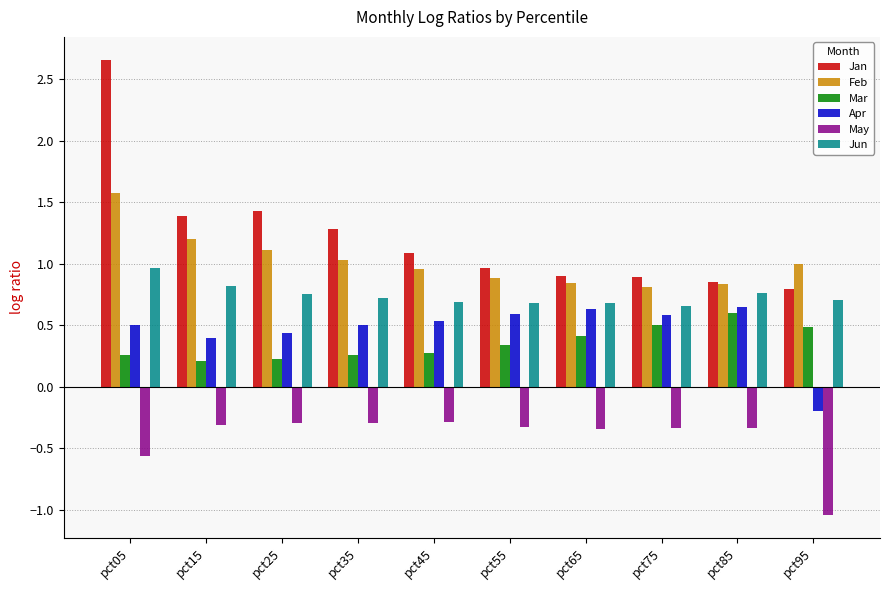

What is the sum of the Jan values at pct15 and pct85?

2.2